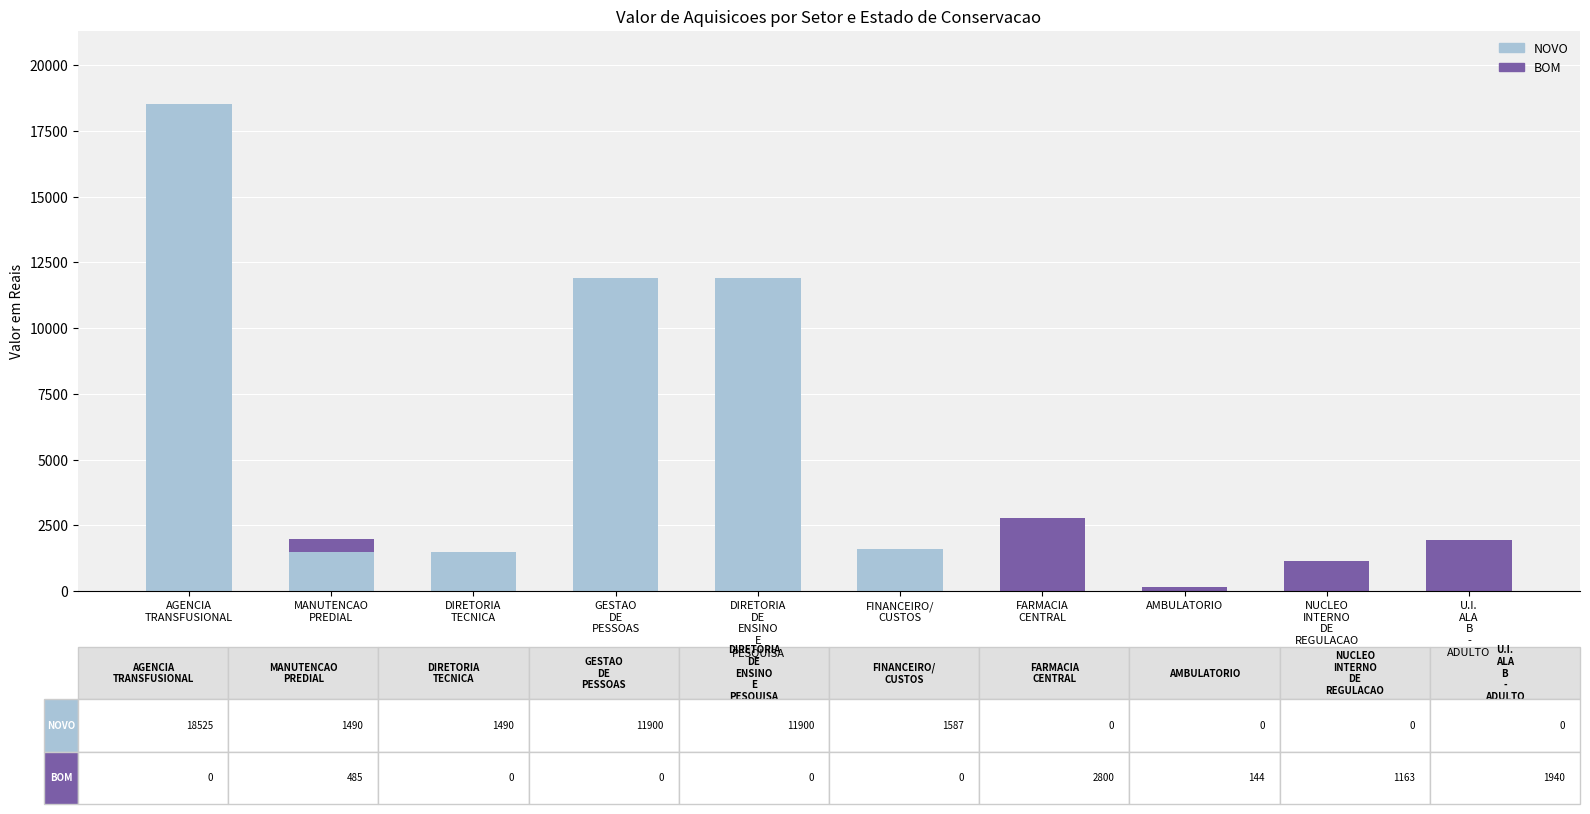

What is the sum of all NOVO values?

46892